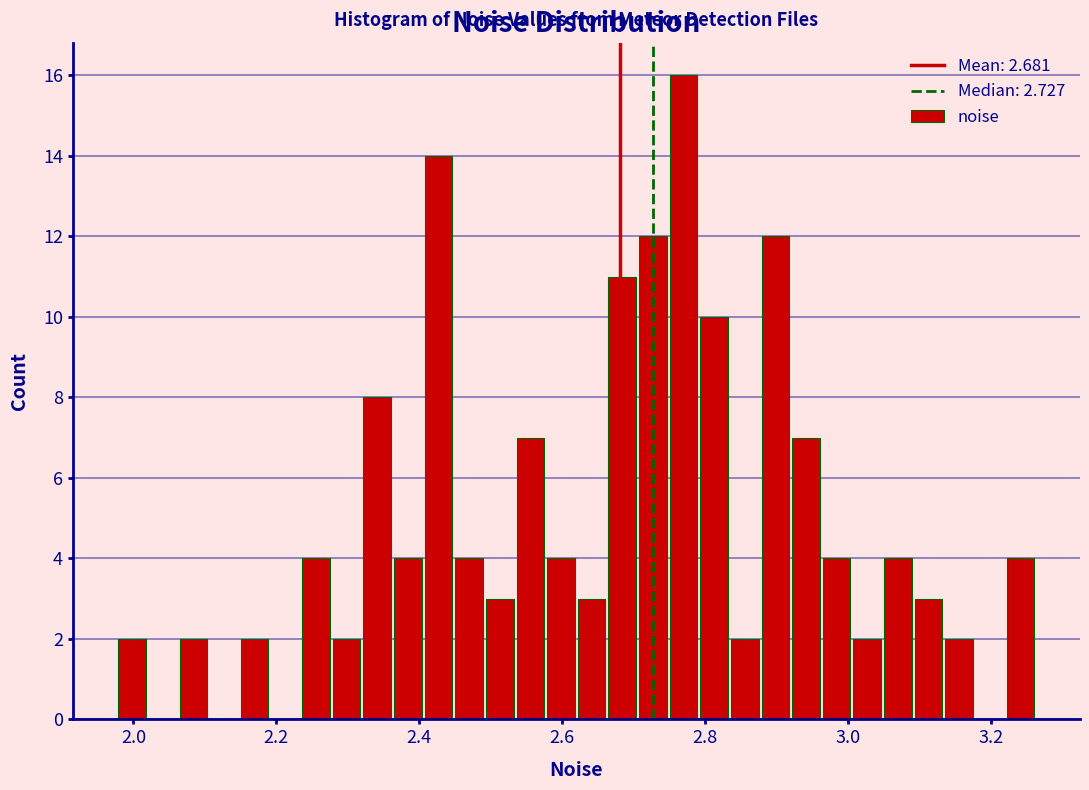

Around what value on the x-axis is the tallest bar? Give the approximate position of its centre, as read against the axis.

2.76